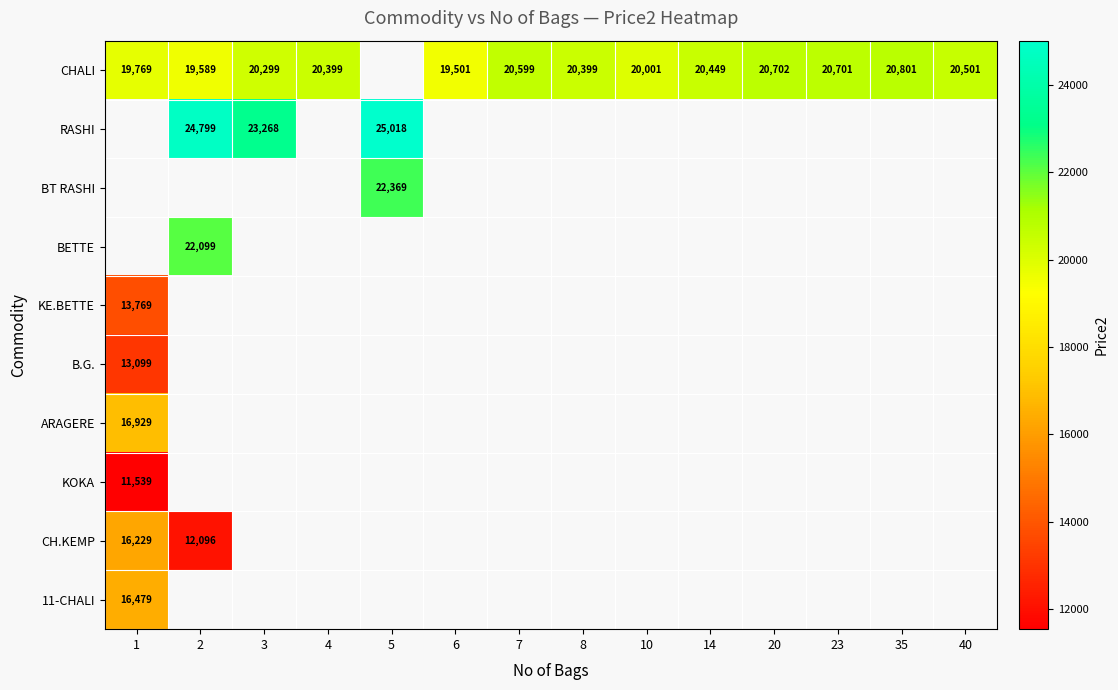

At how many categories does at least one series exceed 15379?

14